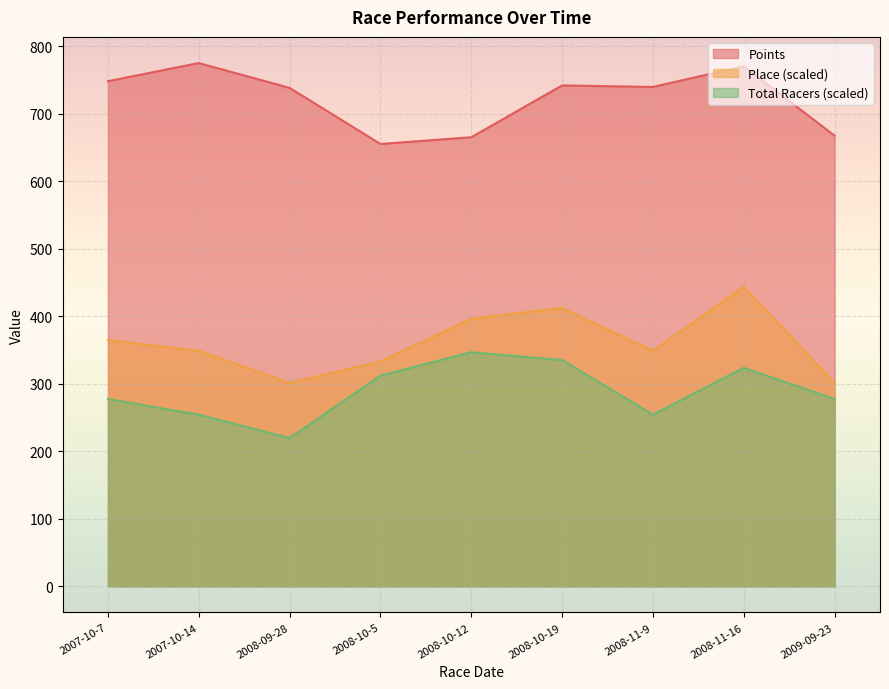

How many series are shown in this chart?

3